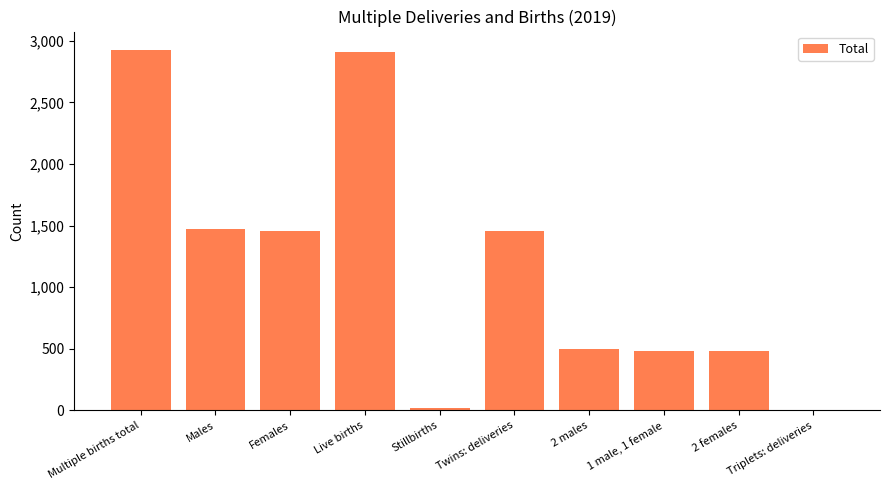

Between Multiple births total and Males, which is larger?

Multiple births total